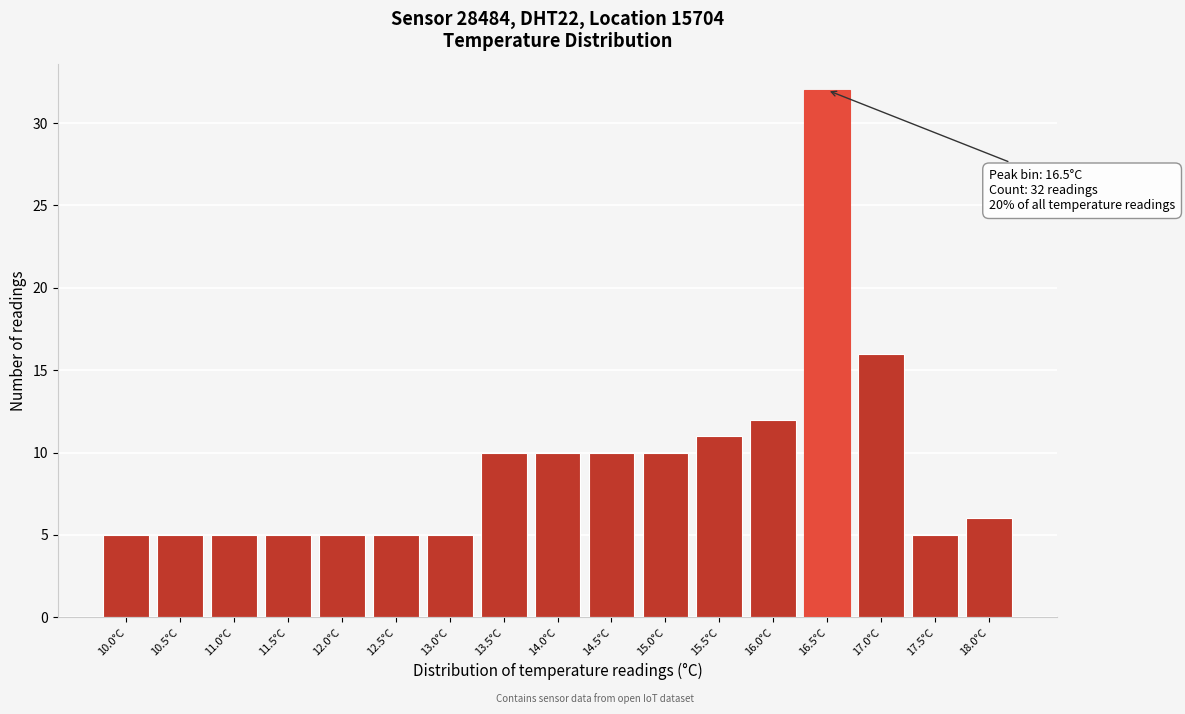

Reading right to left, transcribe all the data shown in this chart.

18.0°C=6	17.5°C=5	17.0°C=16	16.5°C=32	16.0°C=12	15.5°C=11	15.0°C=10	14.5°C=10	14.0°C=10	13.5°C=10	13.0°C=5	12.5°C=5	12.0°C=5	11.5°C=5	11.0°C=5	10.5°C=5	10.0°C=5